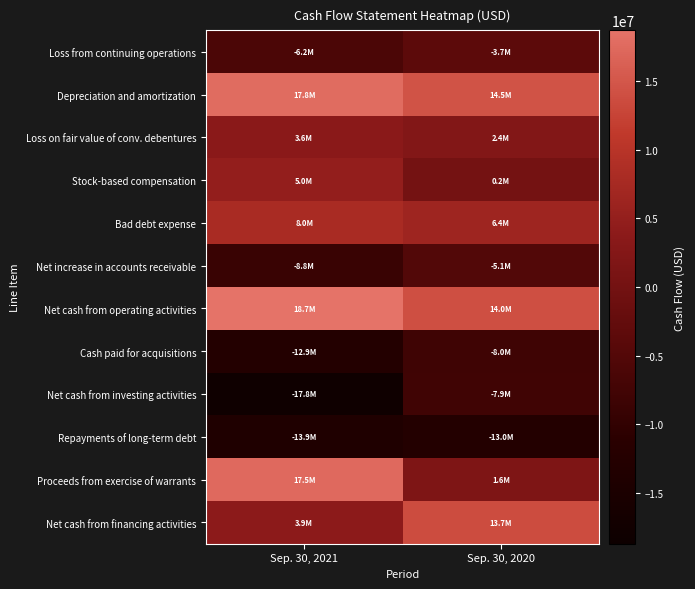

What is the total value across all series at Sep. 30, 2020?

15327000